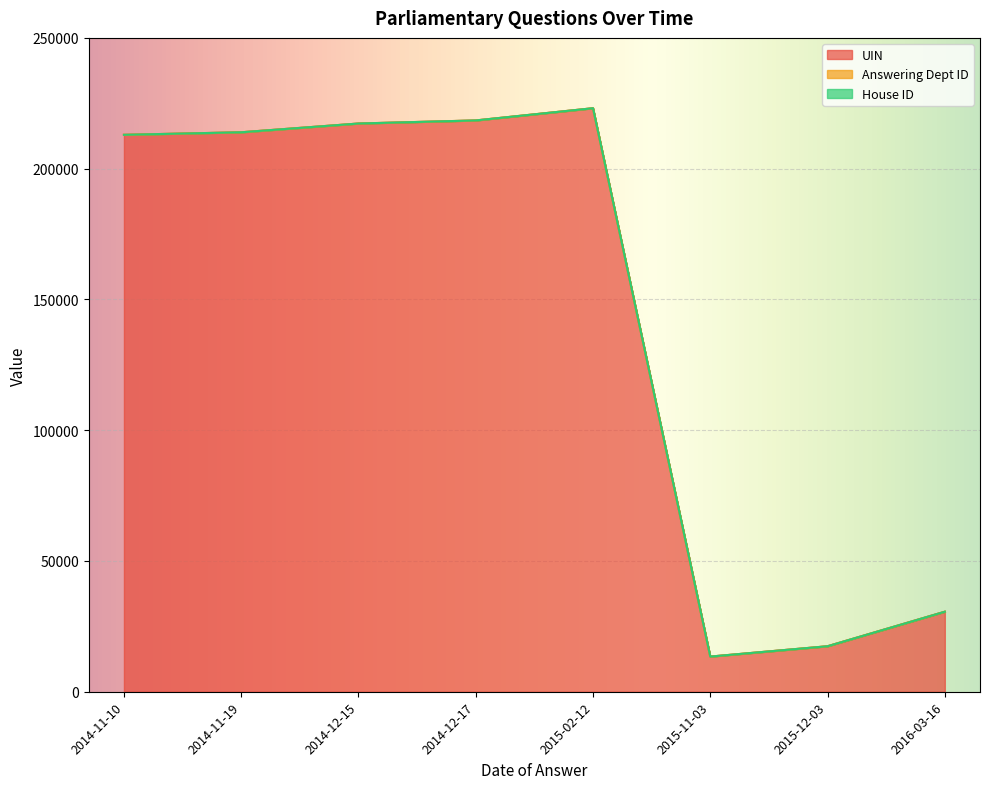

True or false: UIN and House ID cross at least once.

False